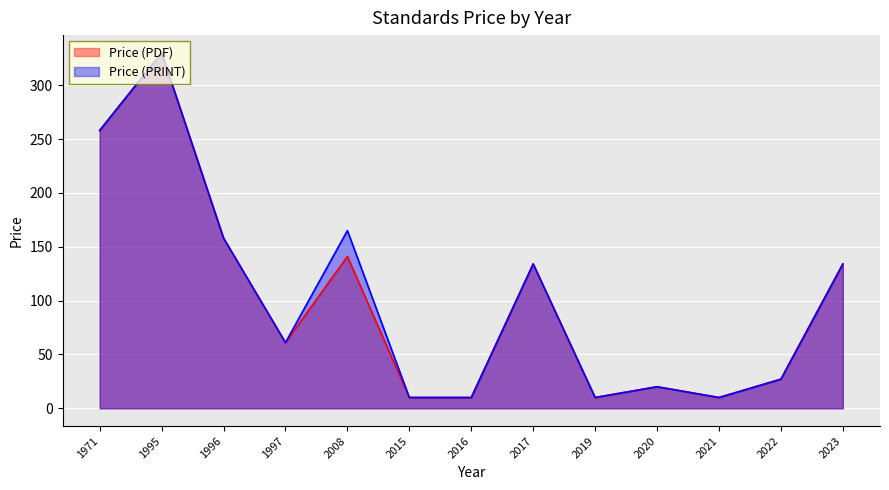

What is the average value of the Price (PDF) series?

100.2